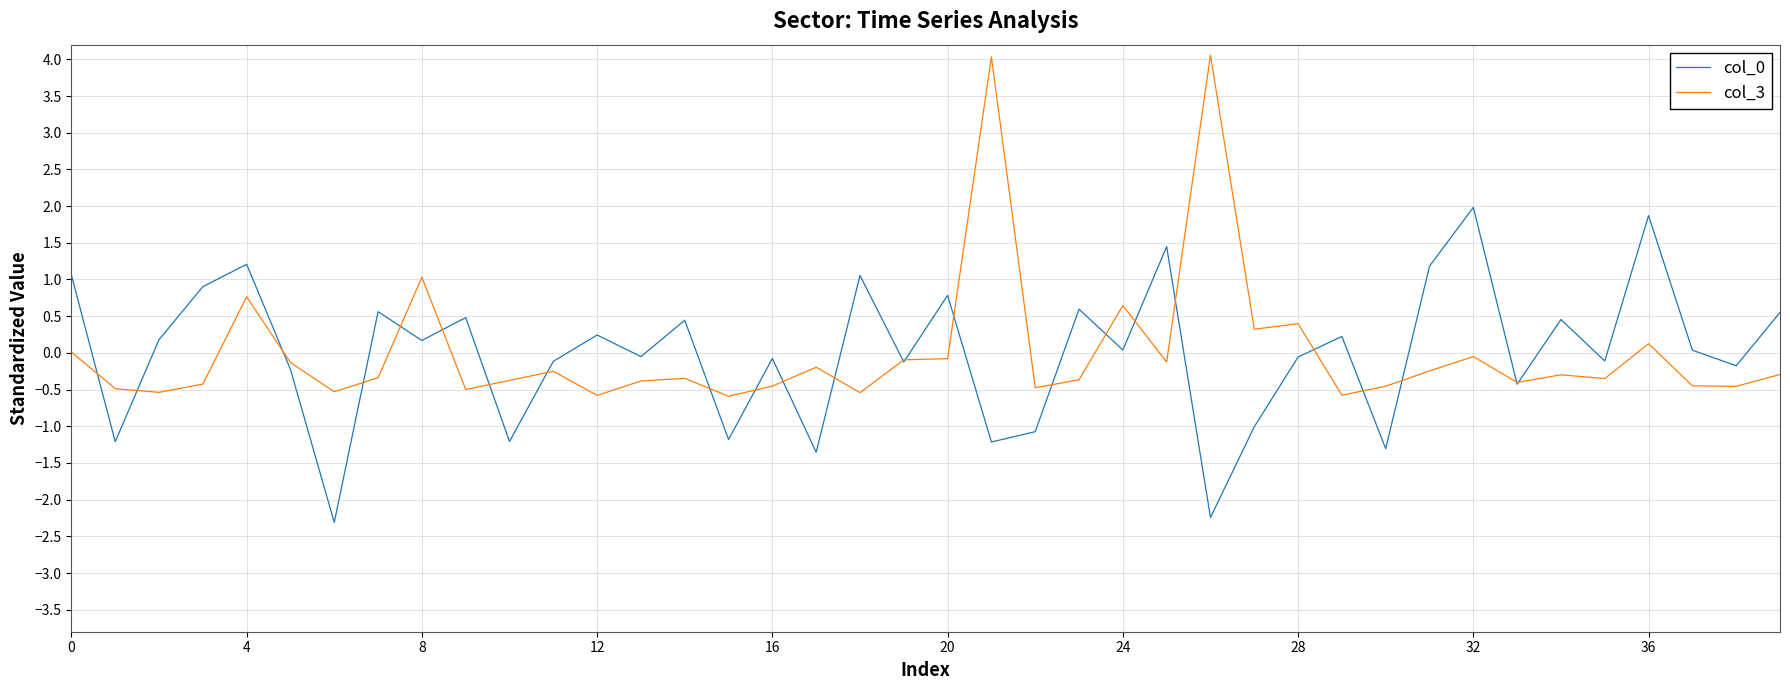

What is the maximum value shown in the chart?

4.1